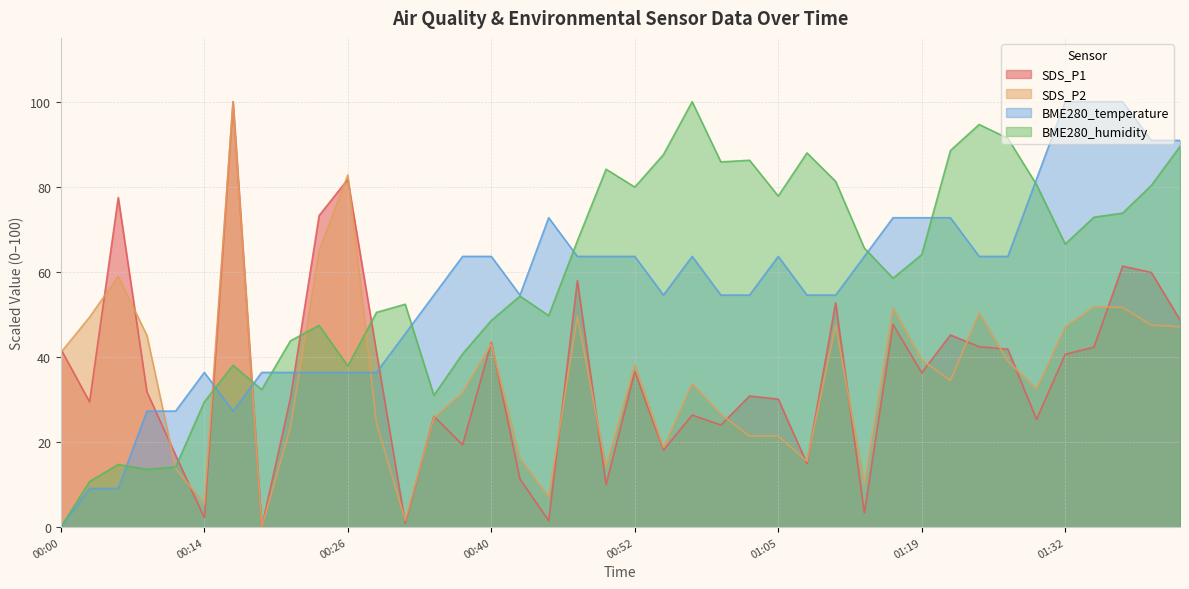

Which series ends up on top after the final intersection of BME280_temperature and SDS_P2?

BME280_temperature